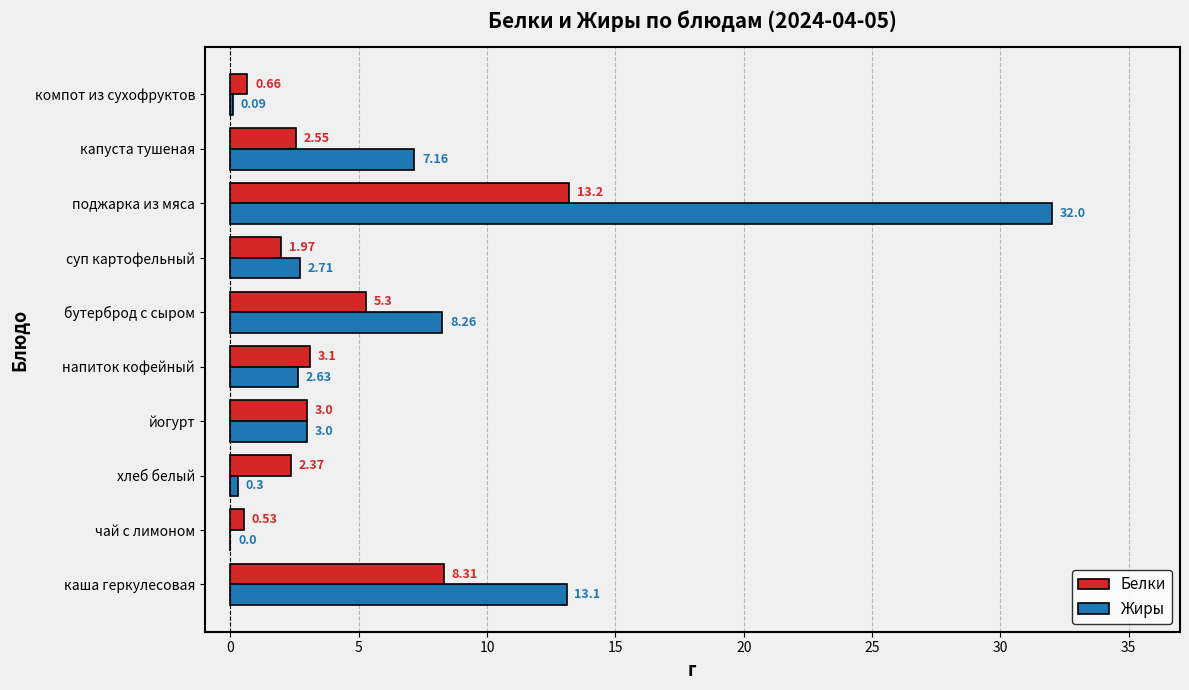

Which category has the highest value across all series?

поджарка из мяса